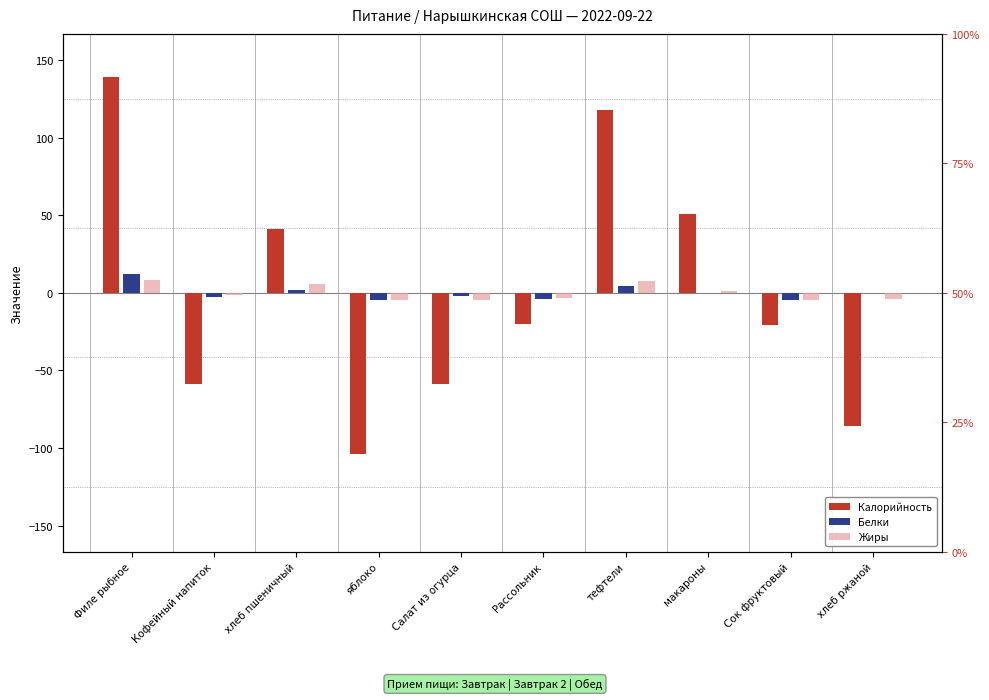

Does the chart contain any negative values?

Yes